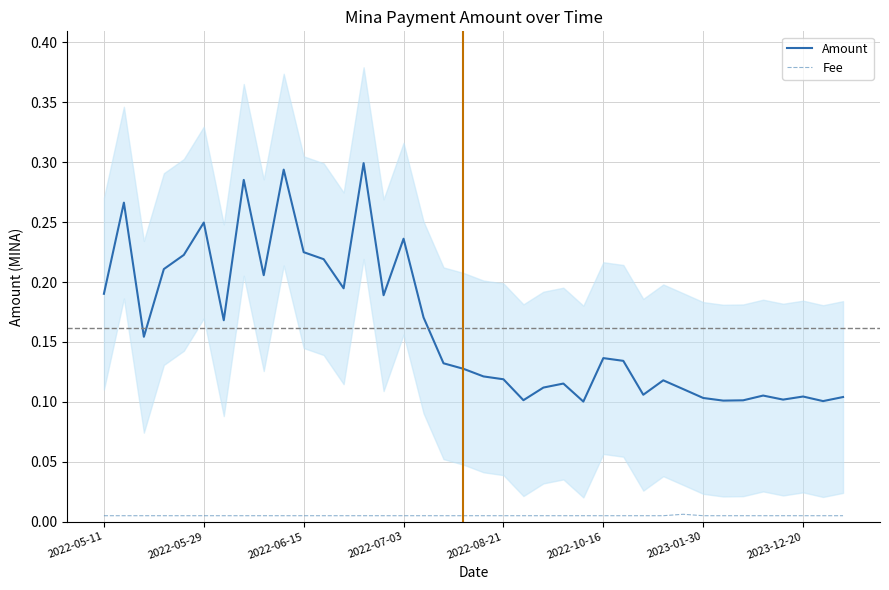

True or false: Fee and Amount cross at least once.

False